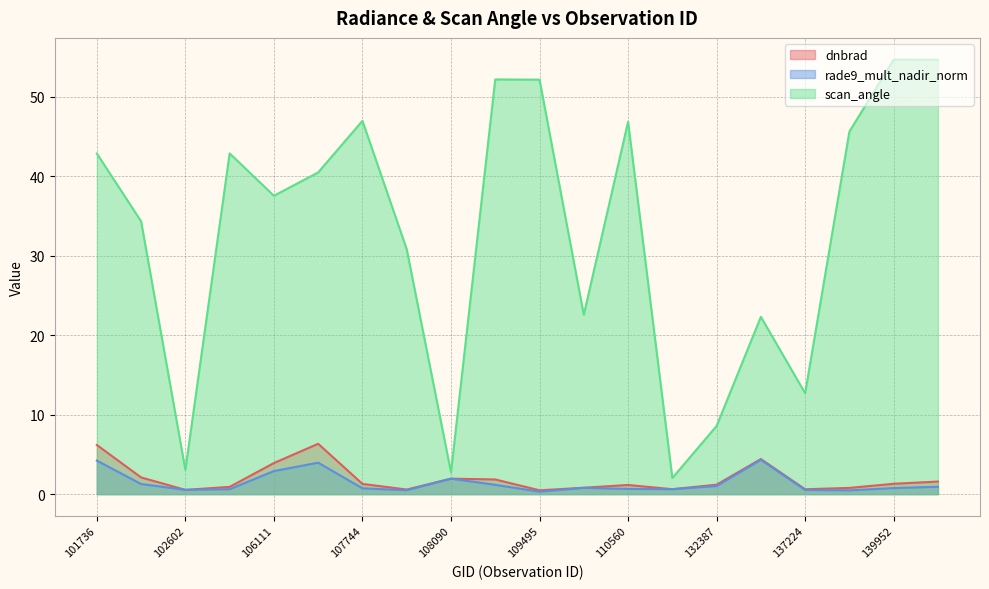

What is the difference between the maximum and minimum values in the dnbrad series?

5.9